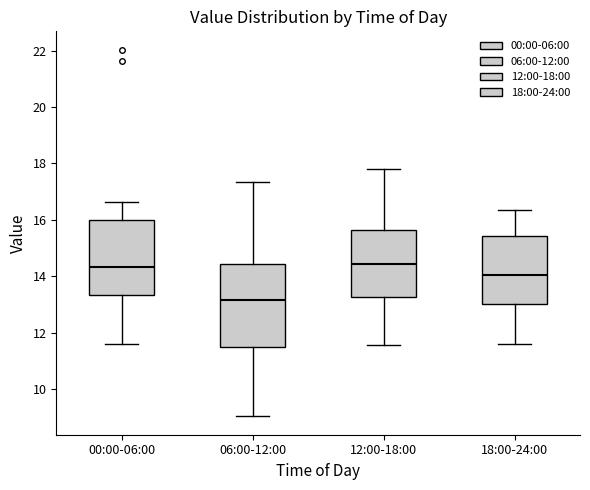

Where is the lower edge of the box for 06:00-12:00 on the y-axis? The values are not printed on the chart, so give them approximately, as read against the axis.

11.6